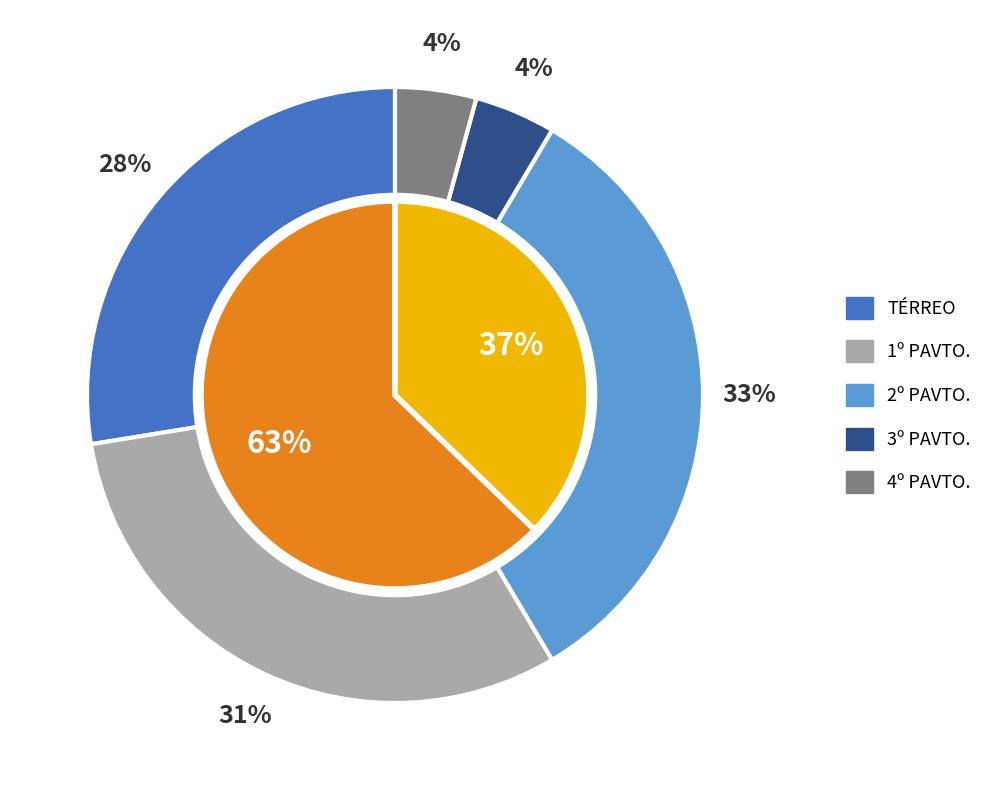

Rank the categories by value from lowest to highest.

3º PAVTO., 4º PAVTO., TÉRREO, 1º PAVTO., 2º PAVTO.